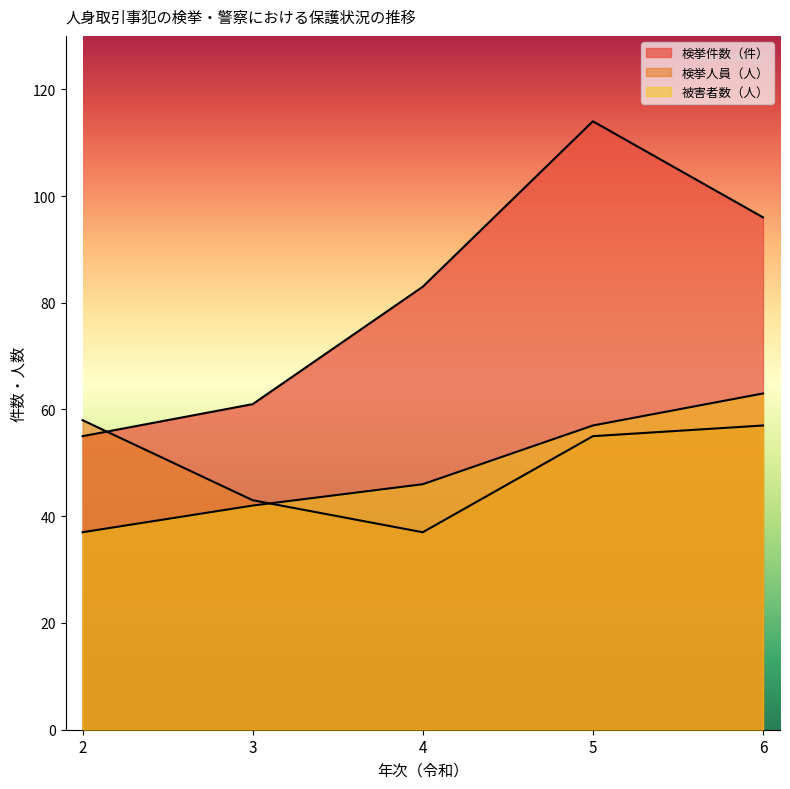

How many interior local valleys does the 検挙人員（人） series have?

1